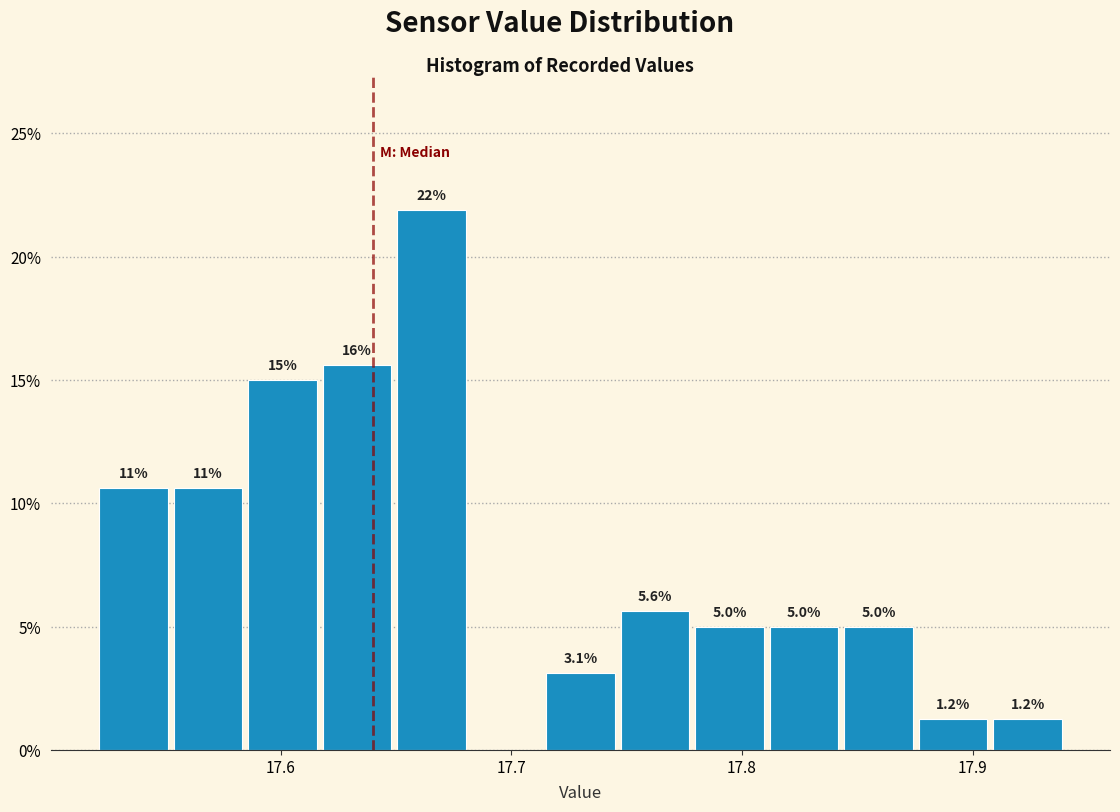

Around what value on the x-axis is the tallest bar? Give the approximate position of its centre, as read against the axis.

17.67